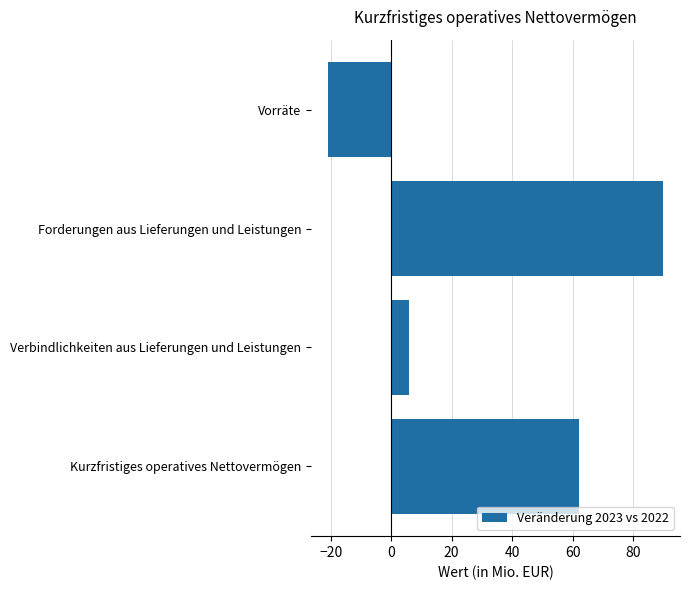

What is the smallest value displayed?

-21